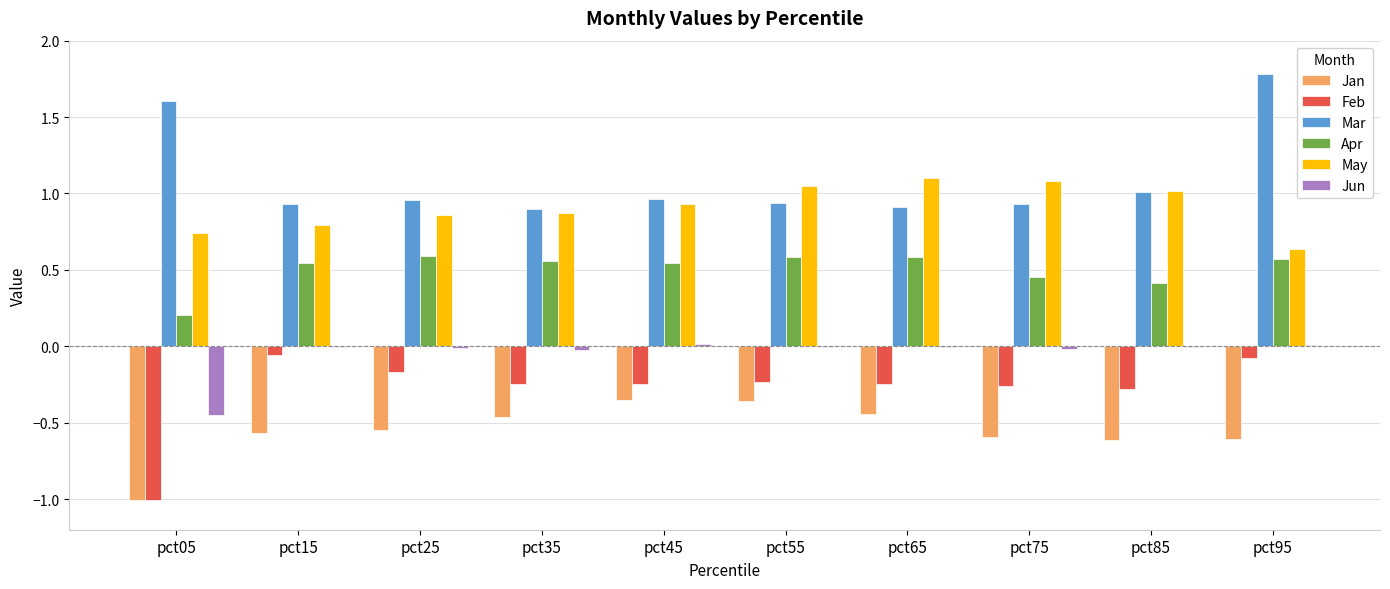

At which category does the chart reach its peak across all series?

pct95